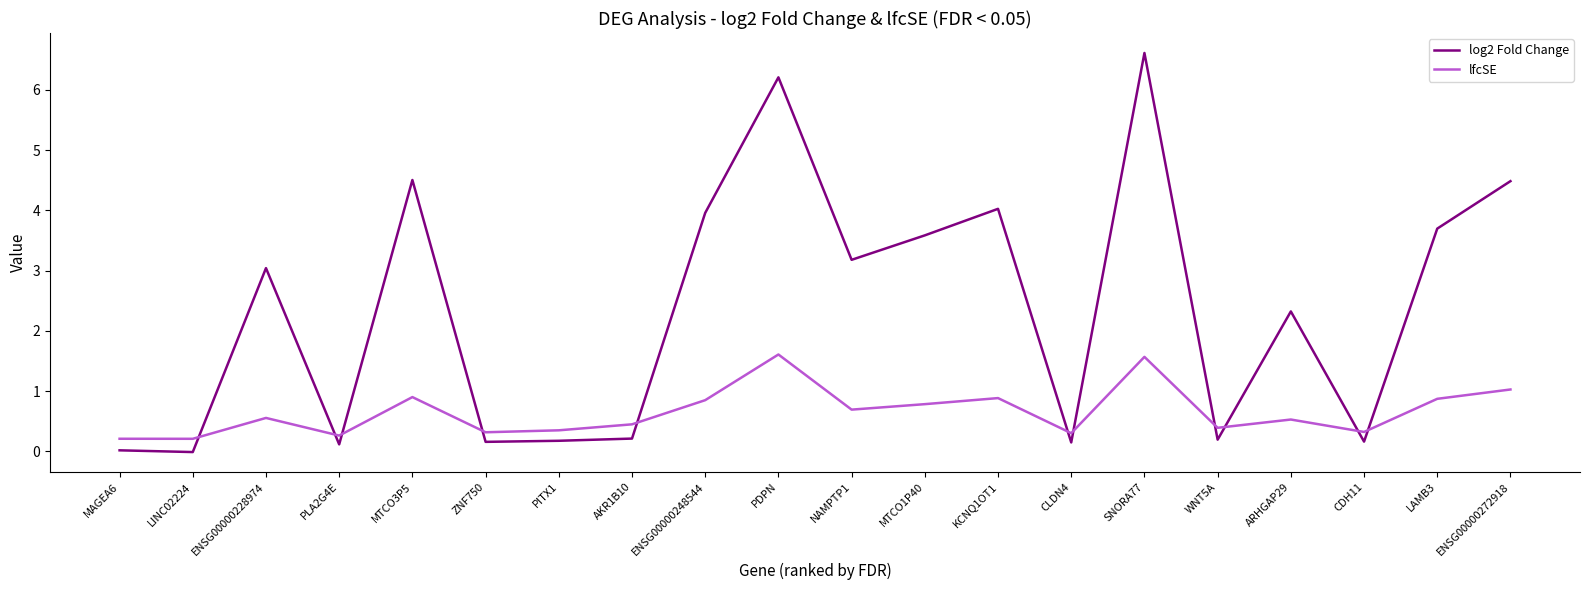

What is the difference between the lfcSE values at ENSG00000272918 and MTCO1P40?

0.2